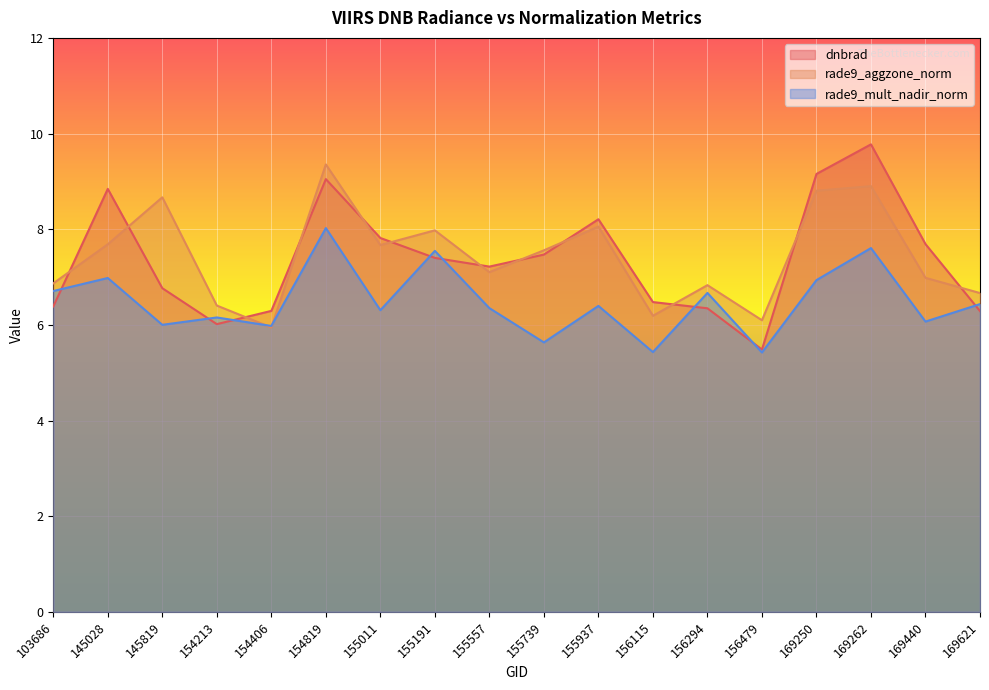

What is the minimum value for rade9_aggzone_norm?

5.9